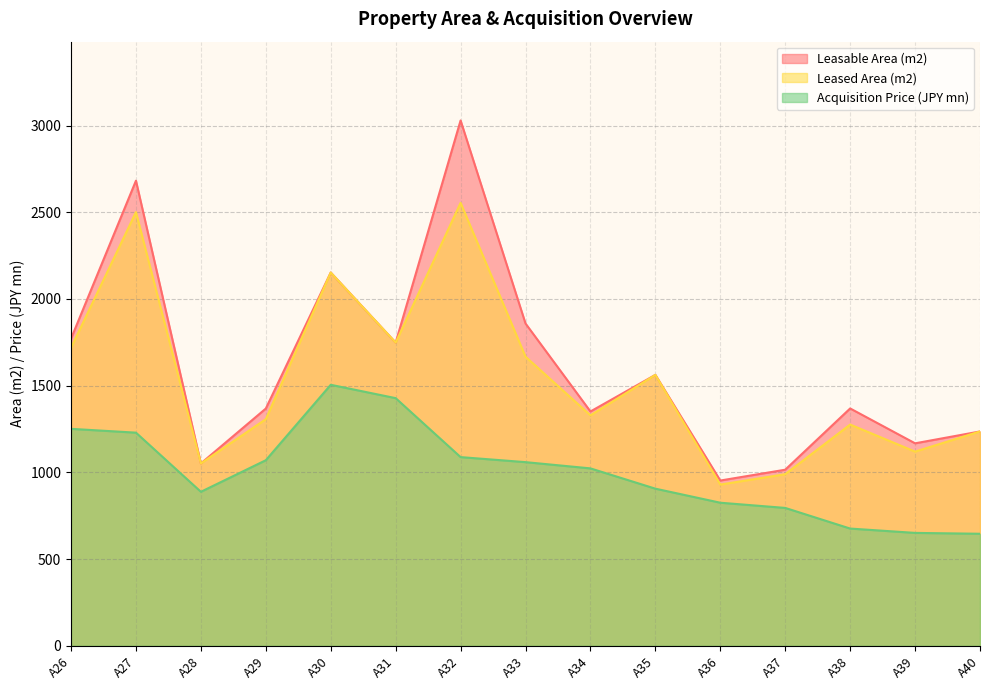

List the labels in order of Acquisition Price (JPY mn) value, smallest first.

A40, A39, A38, A37, A36, A28, A35, A34, A33, A29, A32, A27, A26, A31, A30